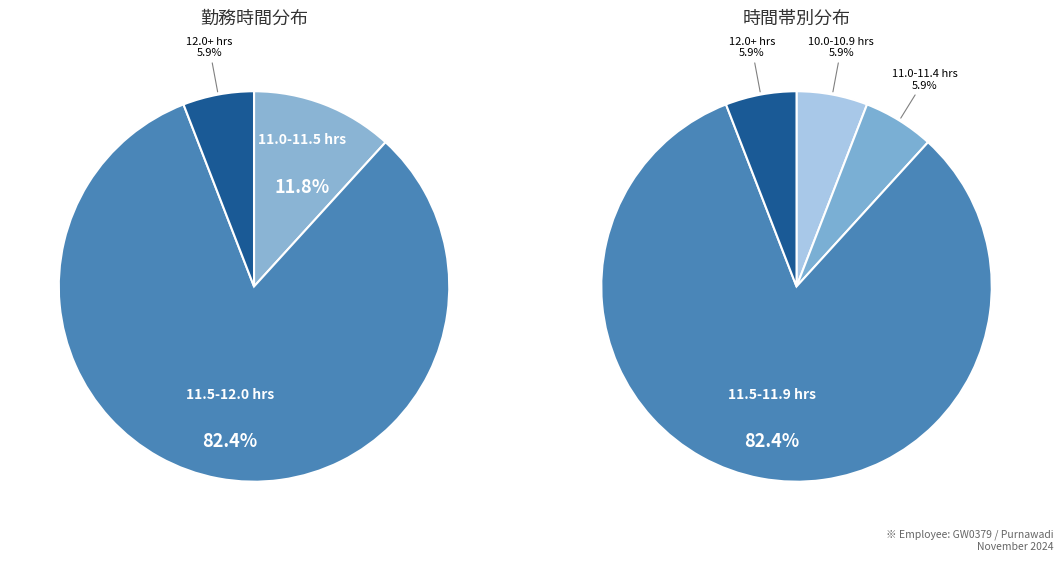

What percentage is NOT represented by 12?

94.1%